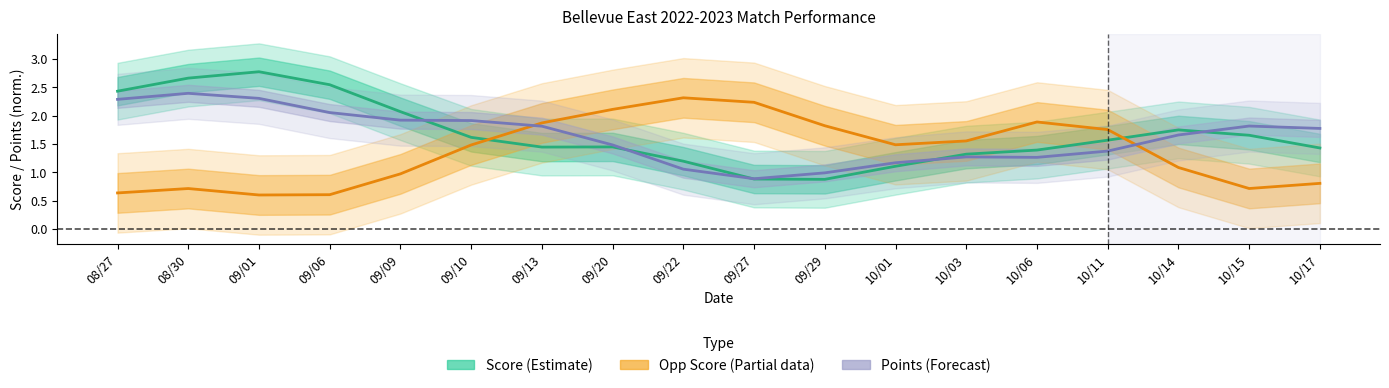

Is the value of Score (Estimate) at 10/17 greater than the value of Opp Score (Partial) at 10/15?

Yes